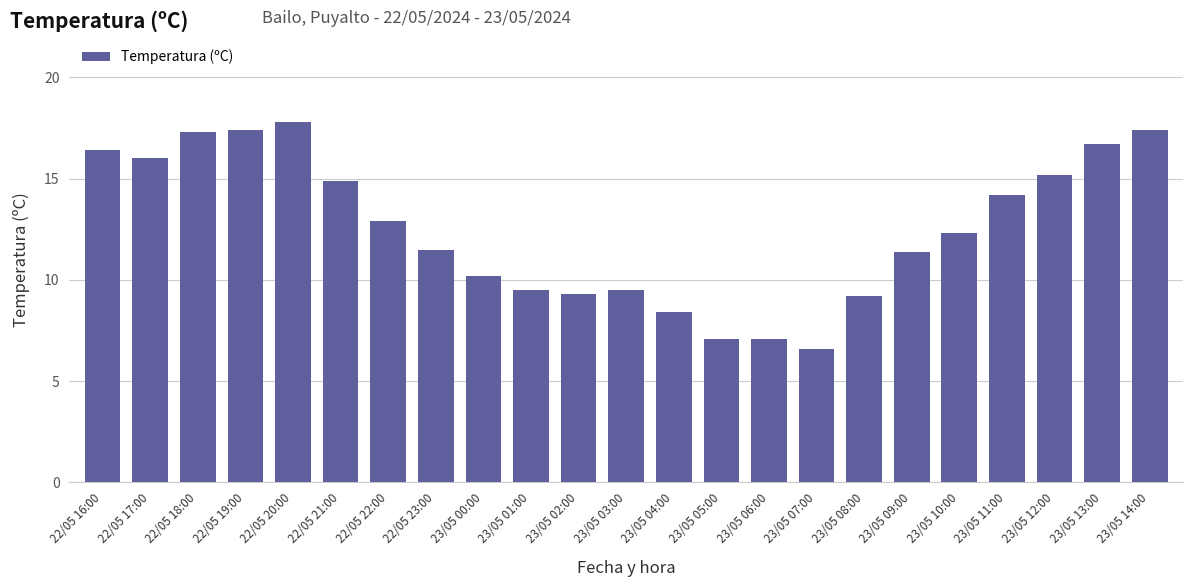

At which category does the chart reach its minimum across all series?

23/05 07:00